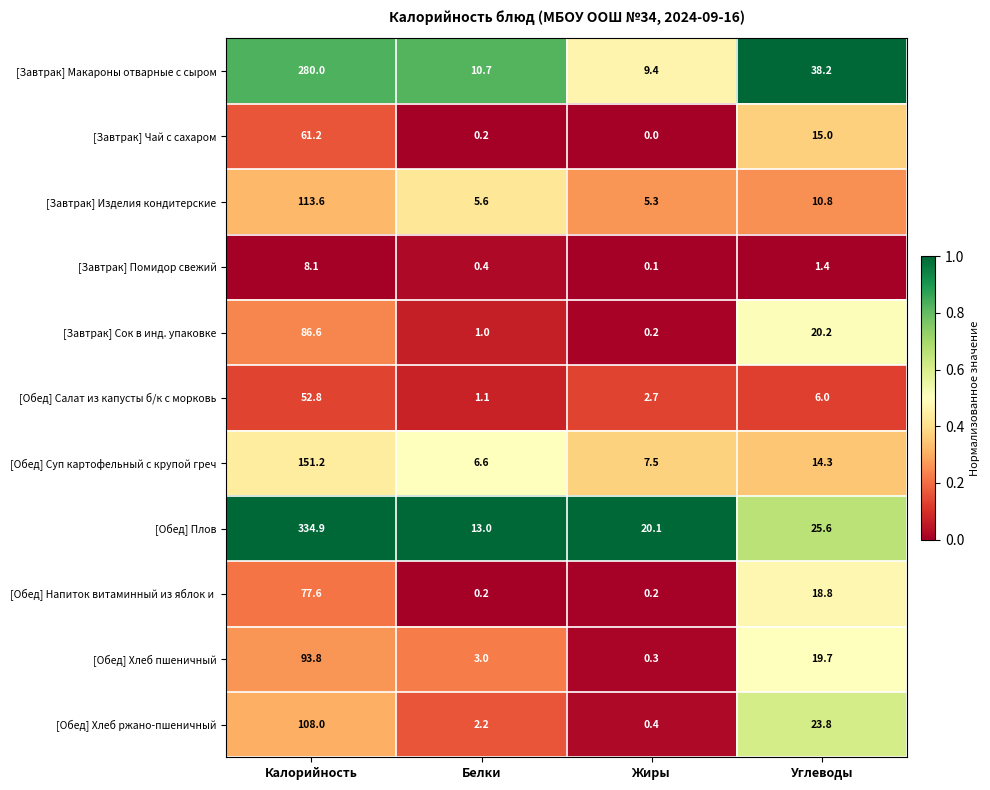

The value of [Обед] Салат из капусты б/к с морковь at Калорийность is 85.6. True or false?

False